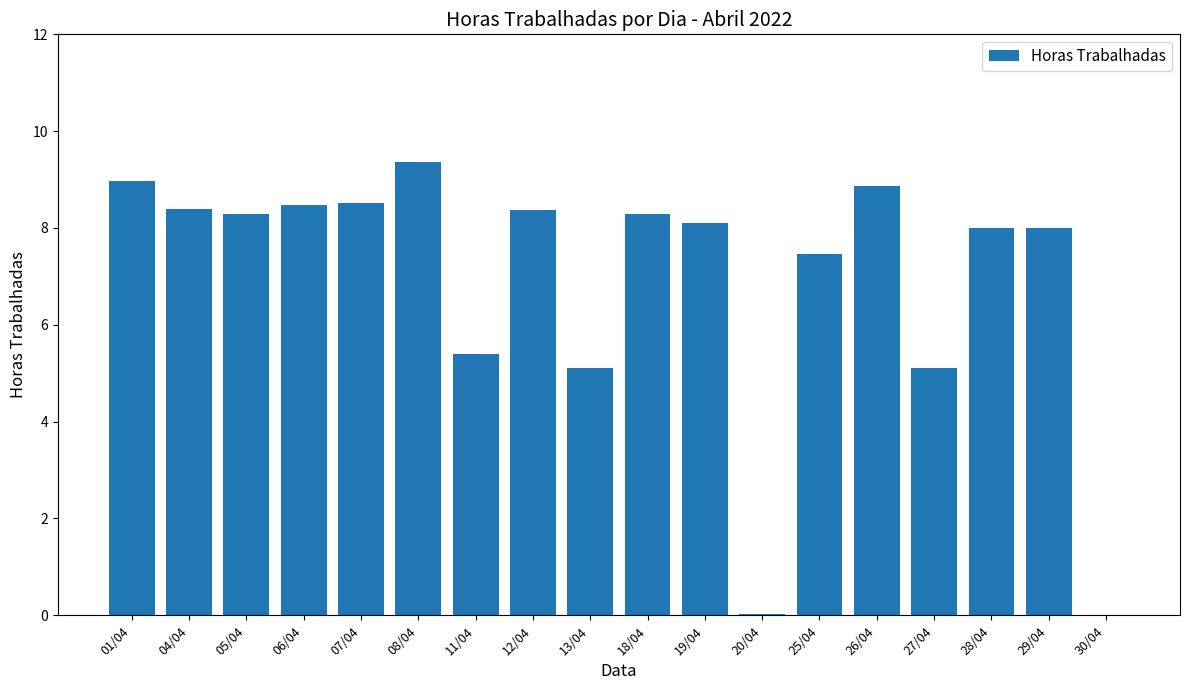

What is the sum of the values at 01/04 and 30/04?

9.0